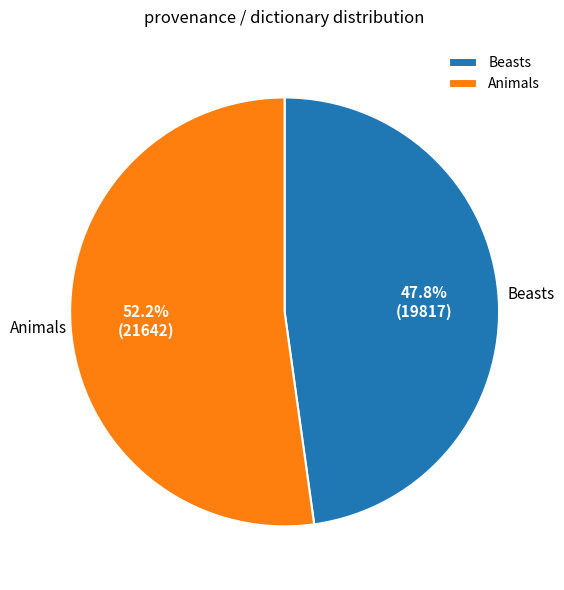

Which category has the biggest portion of the pie?

Animals